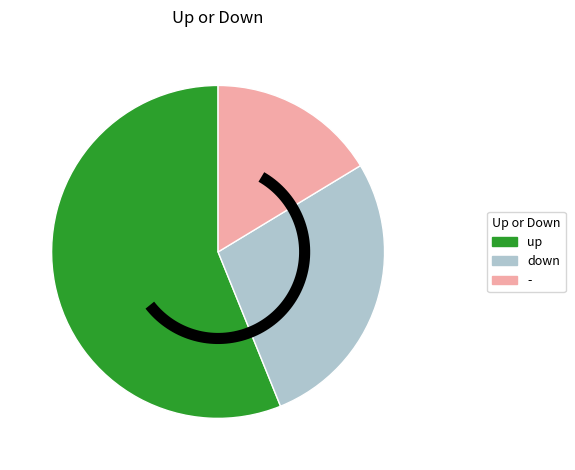

To the nearest percent, what is the difference between the - and up slice percentages?

40%